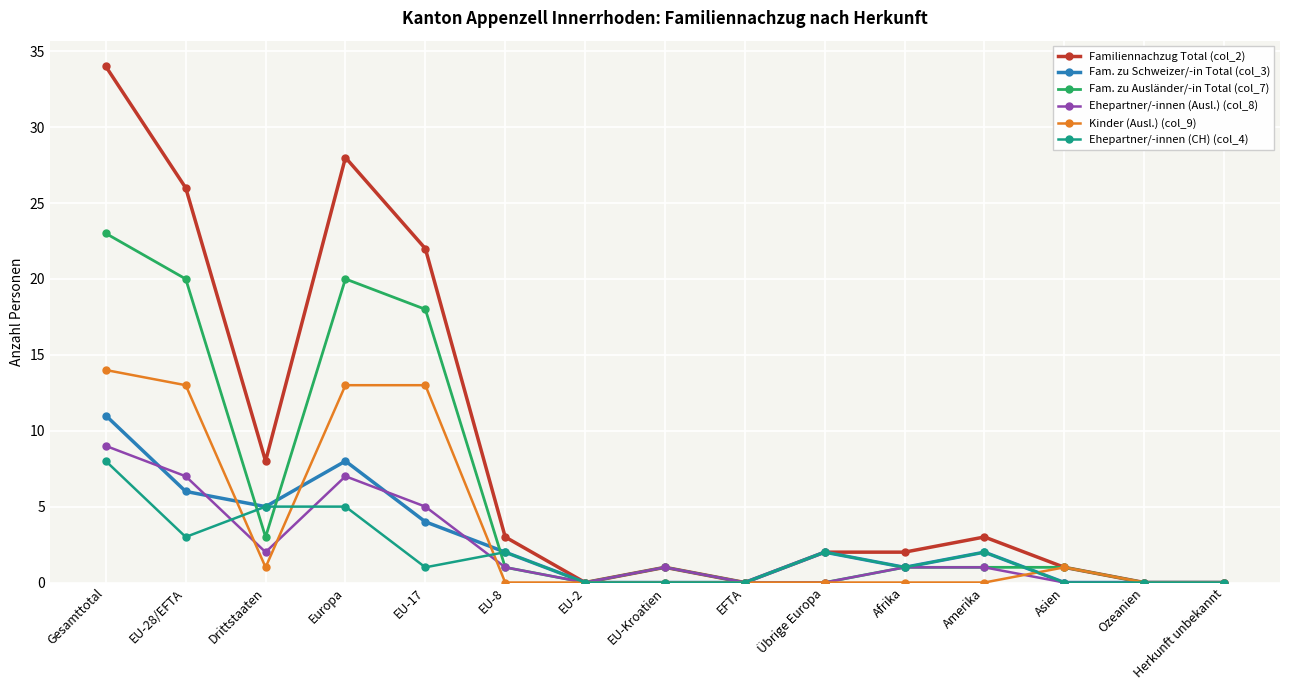

Which series changed the most between Gesamttotal and Übrige Europa?

Familiennachzug Total (col_2)